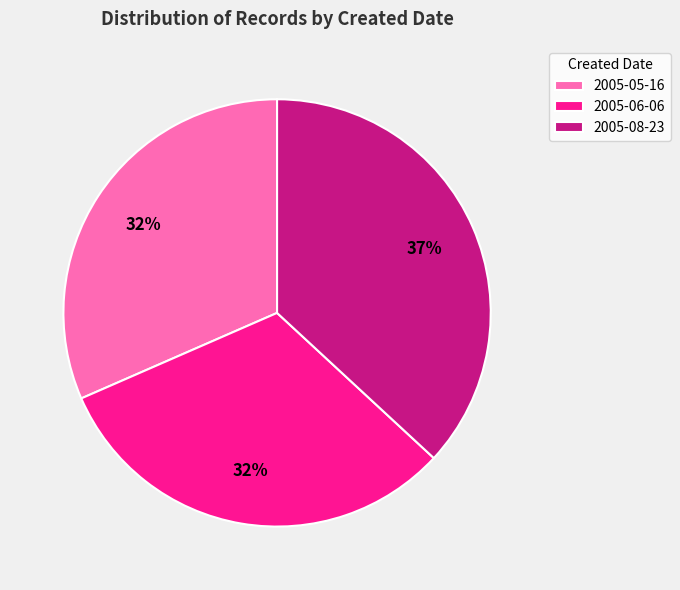

To the nearest percent, what is the difference between the largest and smallest slice percentages?

5%